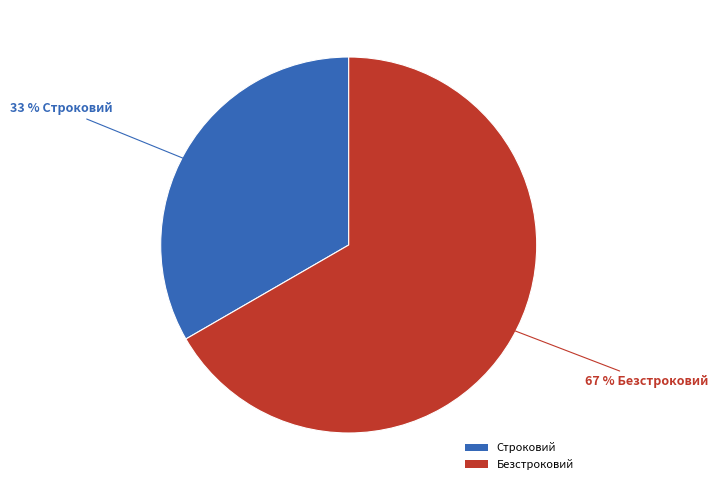

Combined, do Строковий and Безстроковий account for over 50%?

Yes